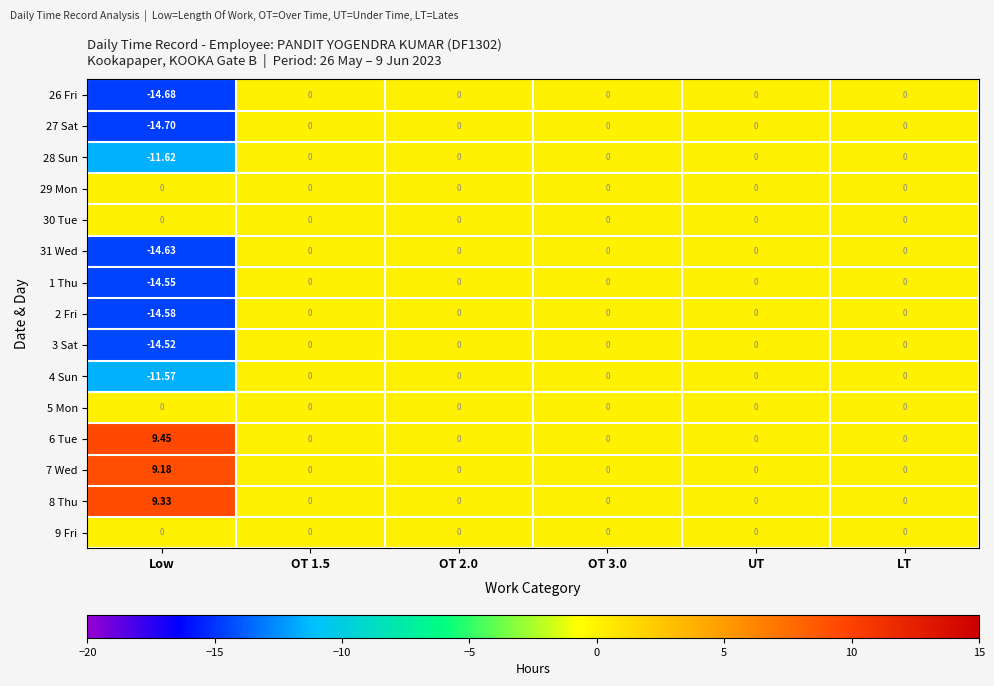

Which category has the highest value across all series?

Low